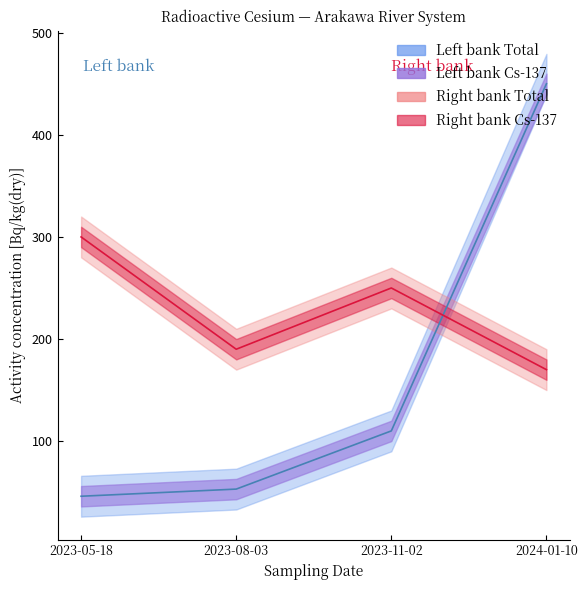

What is the value of the Right bank Cs-137 point at the 3rd from the left?

250